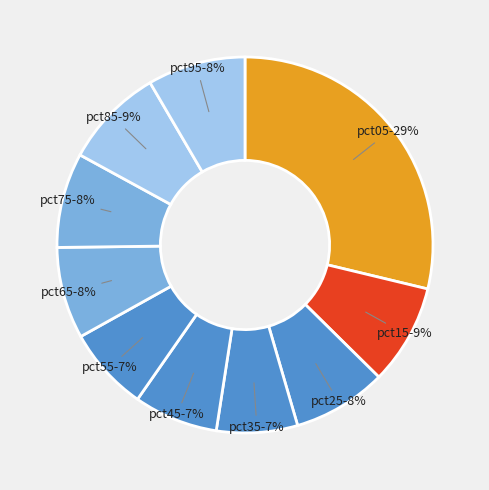

What percentage is the pct05 slice, to the nearest percent?

29%